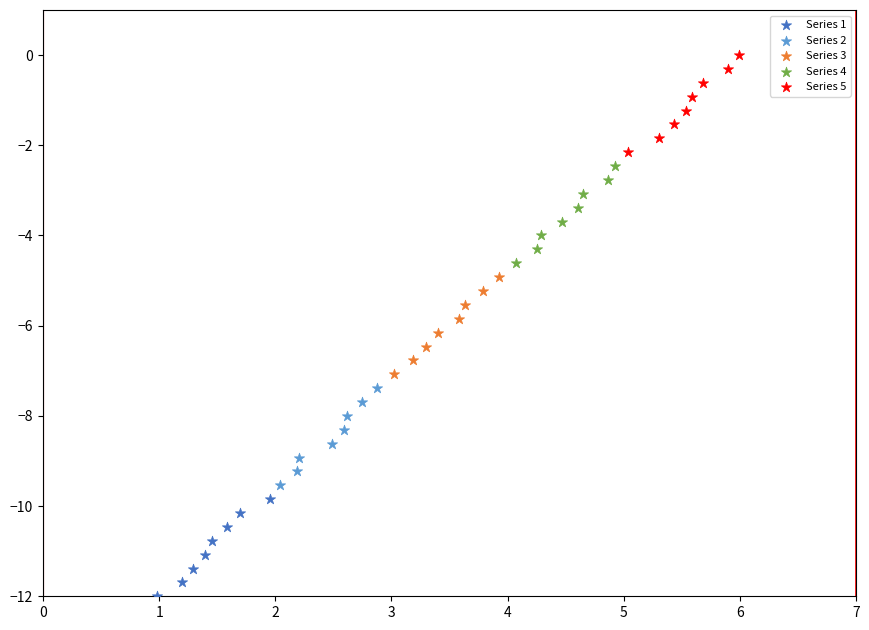

Which series contains the lowest Y value?

Series 1